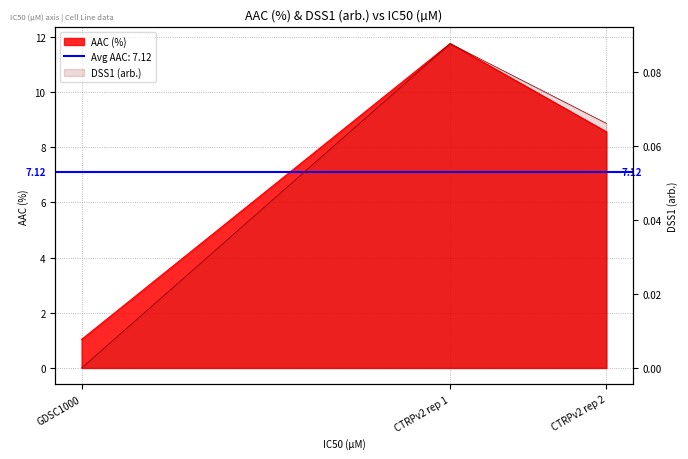

Is it true that DSS1 (arb.) equals 0.1 at CTRPv2 rep 1?

True